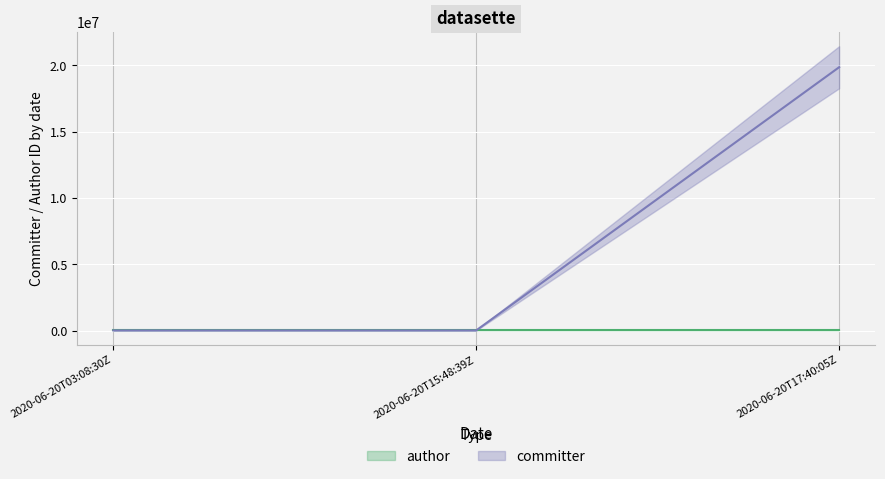

Count the number of values greater than 9599.

1